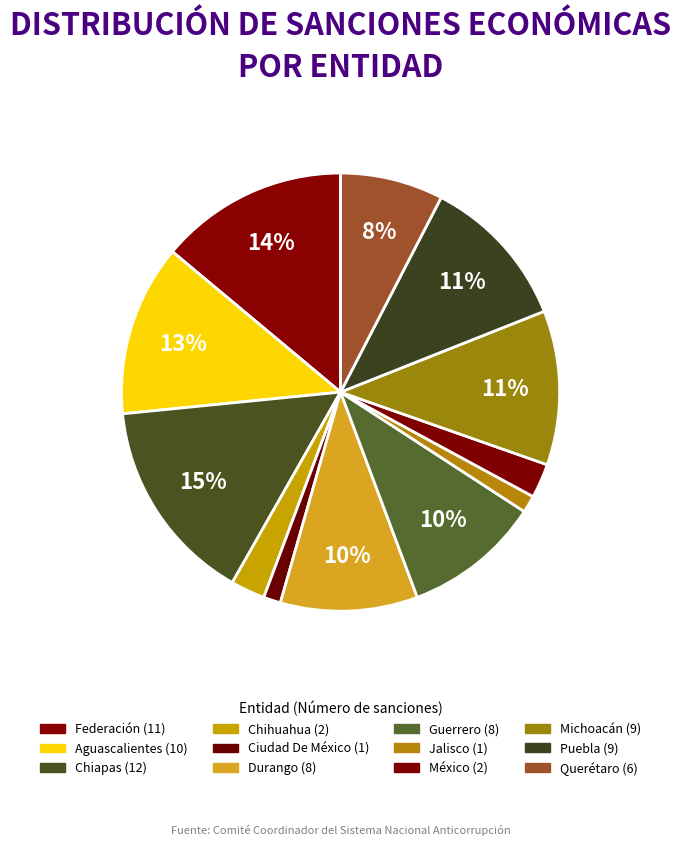

Which slice is the smallest?

Ciudad De México